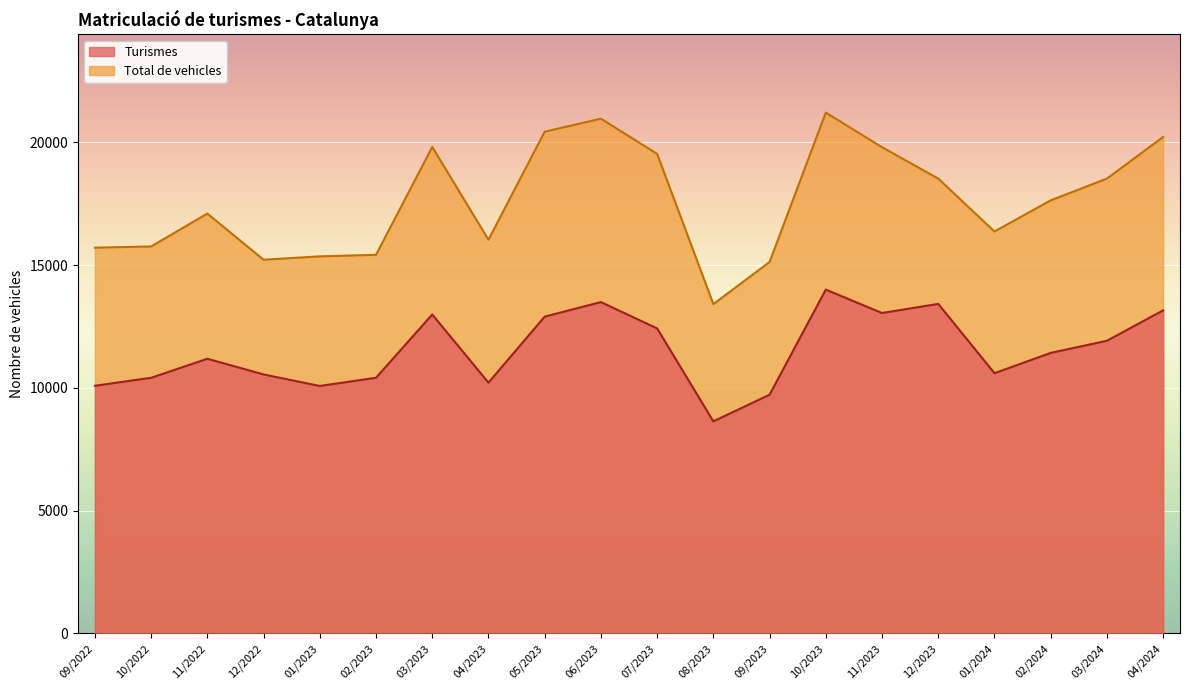

At which label does Total de vehicles first exceed 17637?

04/2024